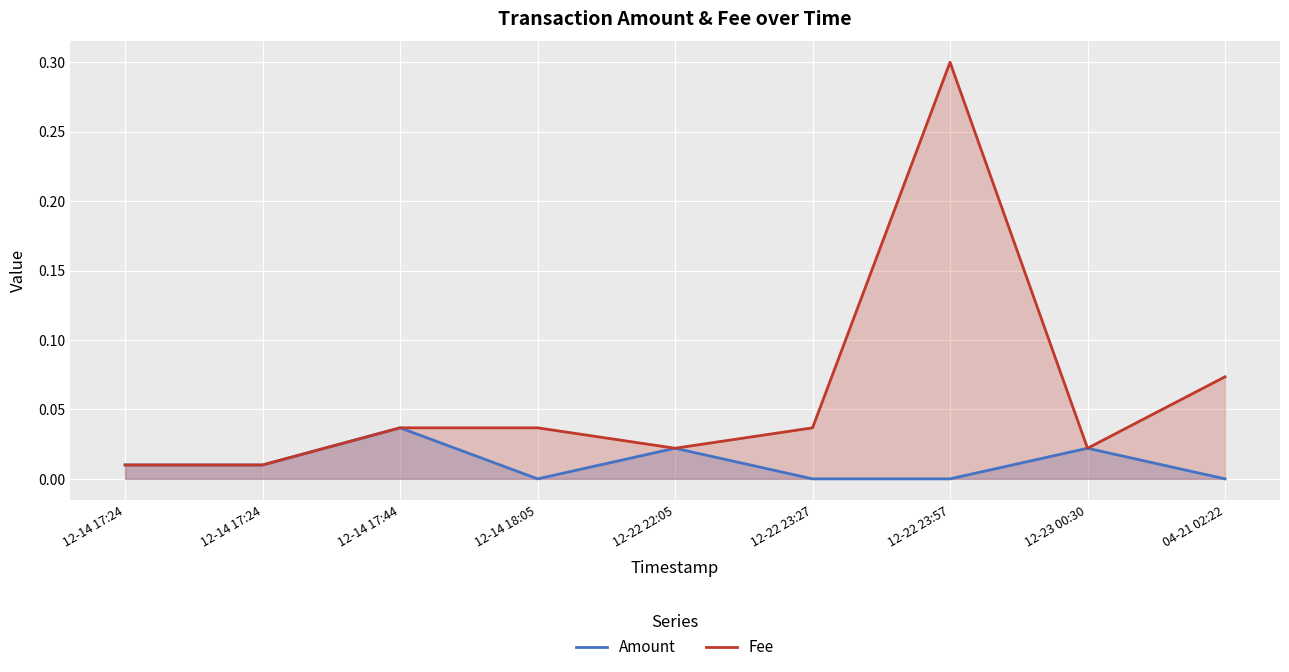

Is the value of Amount at 12-14 17:24 greater than the value of Fee at 12-22 23:57?

No